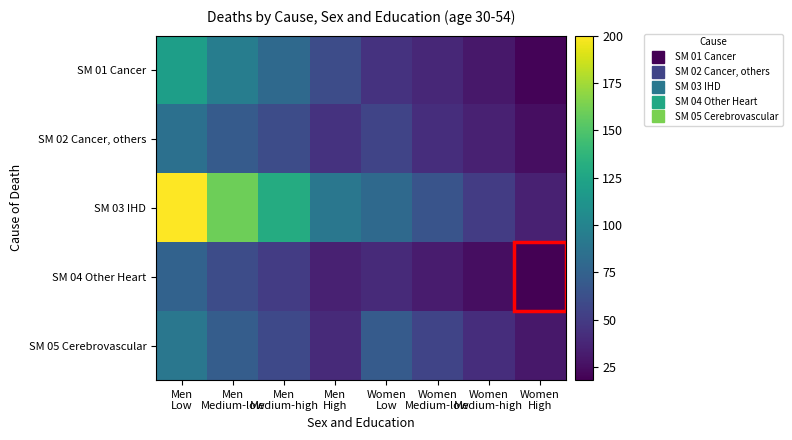

Which series has the largest range (max minus min)?

SM 03 IHD